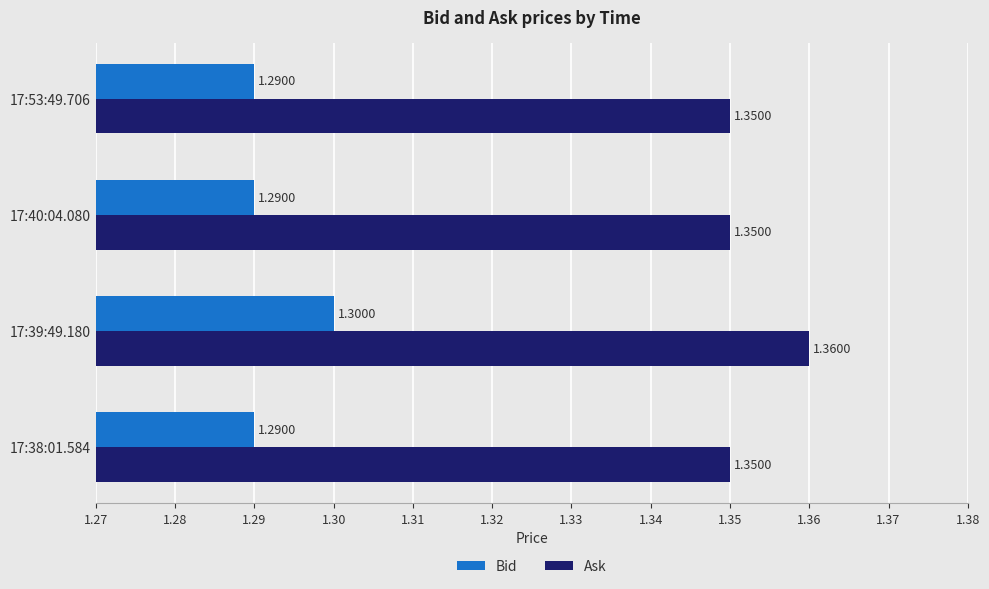

At 17:53:49.706, list the series in order from largest to smallest.

Ask, Bid